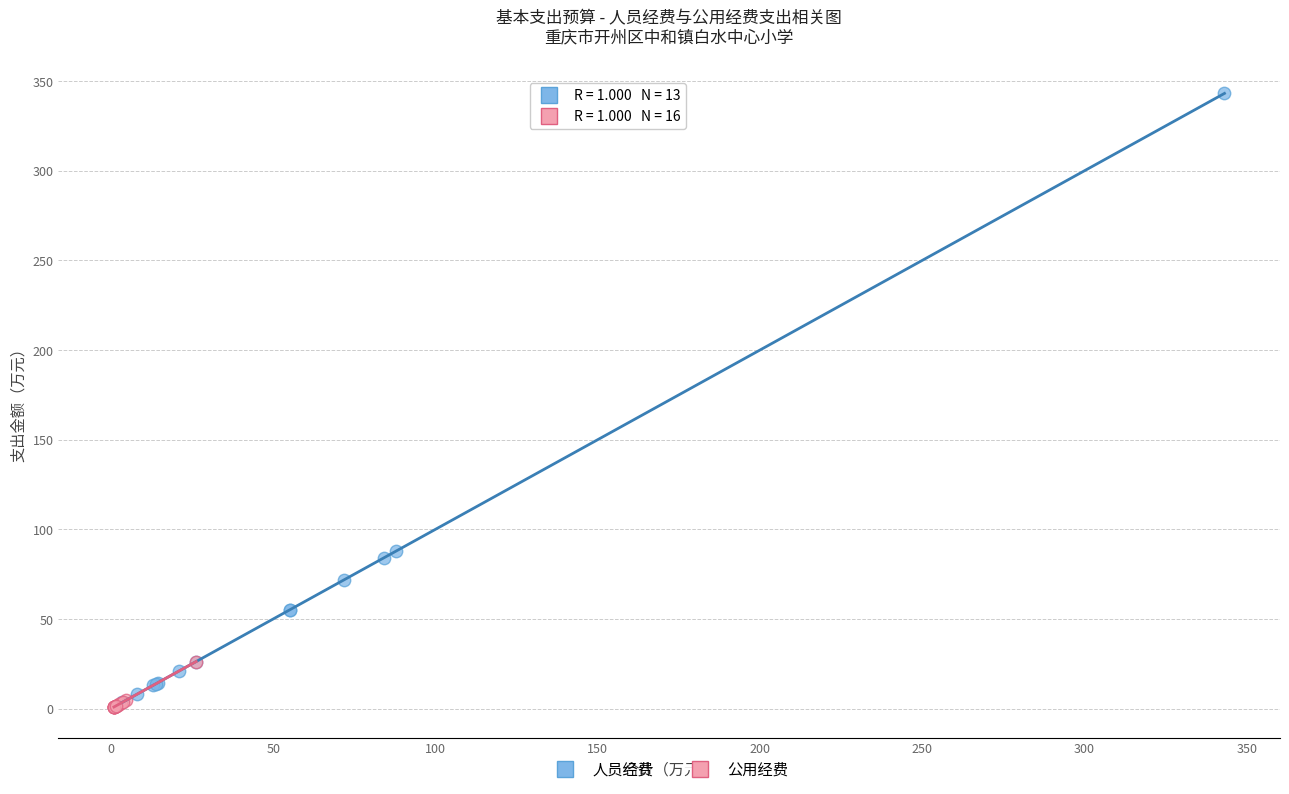

Which series reaches the maximum Y coordinate?

人员经费